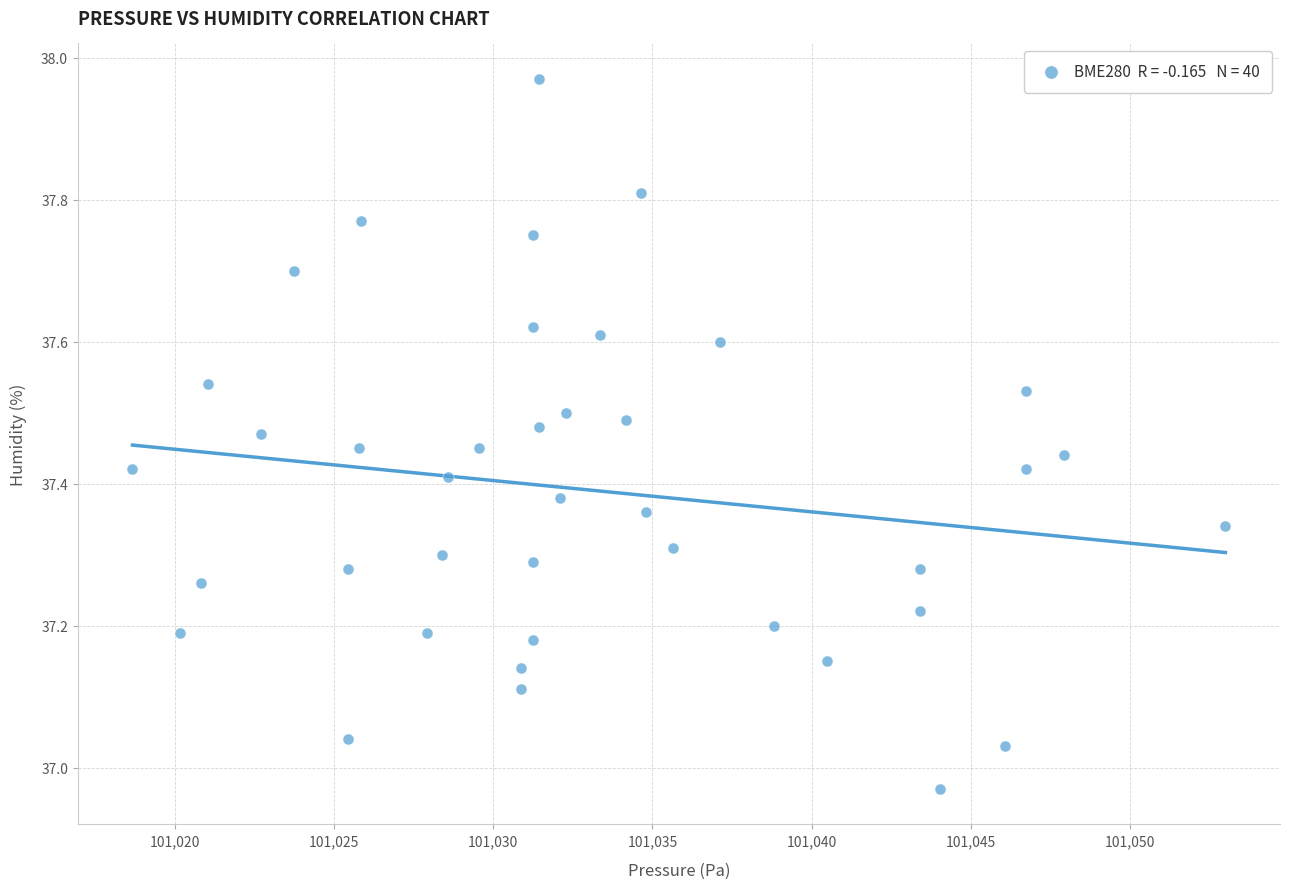

What is the range of Y values (max minus min)?

1.0